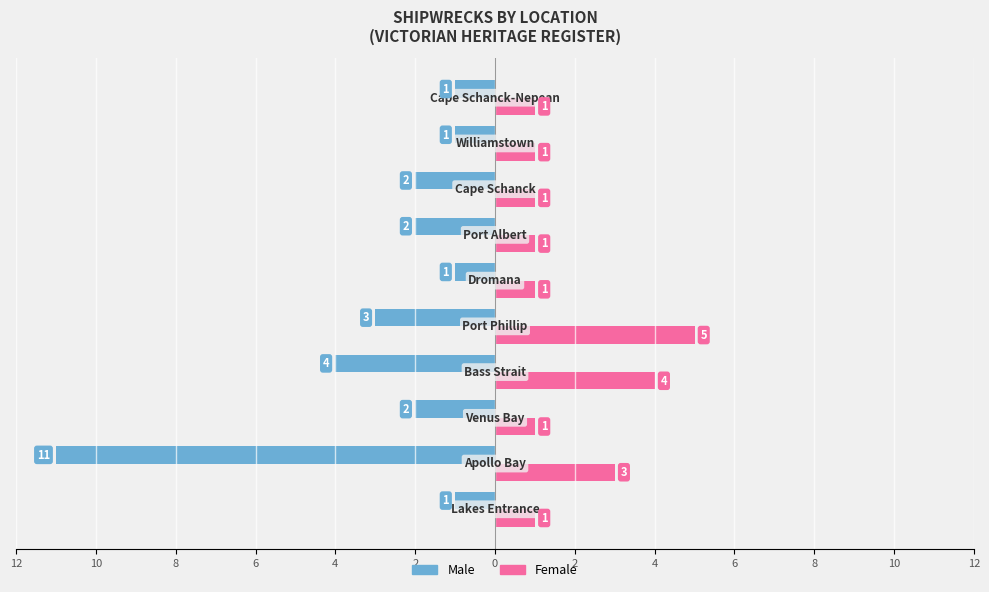

What are all the series names shown in the legend?

Male, Female